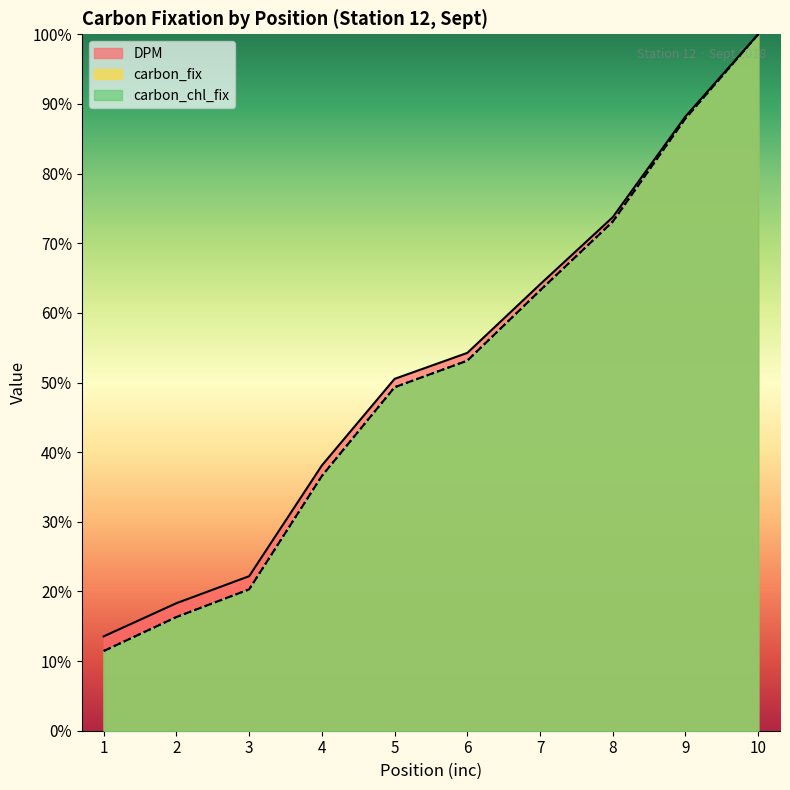

True or false: carbon_fix and DPM intersect in this chart.

False